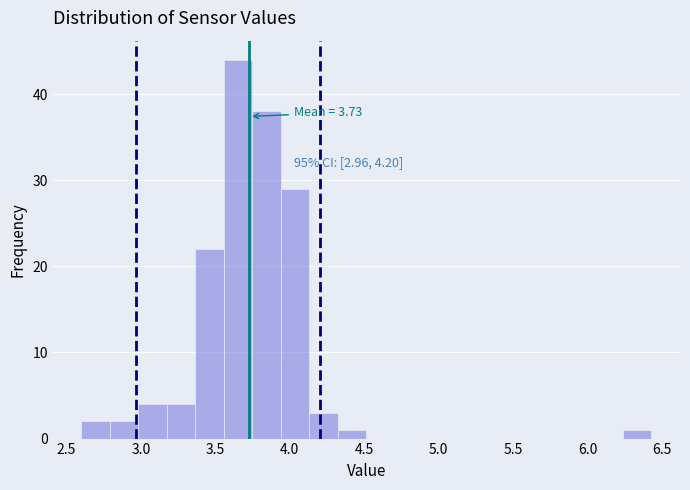

Read against the x-axis, roughly where is the centre of the tallest bar?

3.65